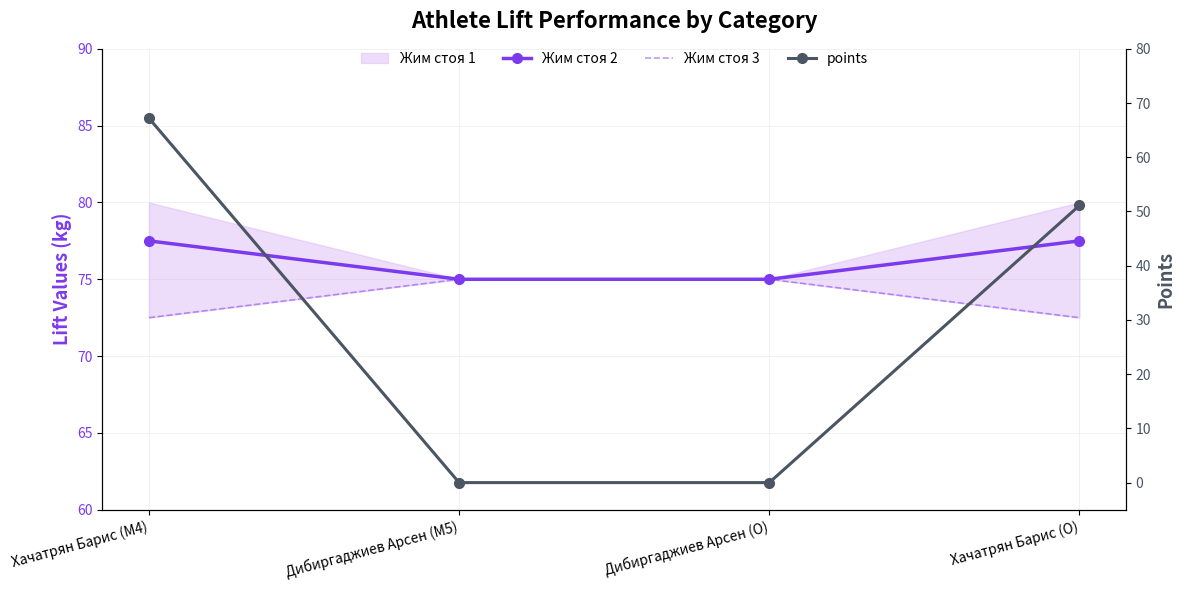

Rank the categories by Жим стоя 3 value from lowest to highest.

Хачатрян Барис (M4), Хачатрян Барис (O), Дибиргаджиев Арсен (M5), Дибиргаджиев Арсен (O)